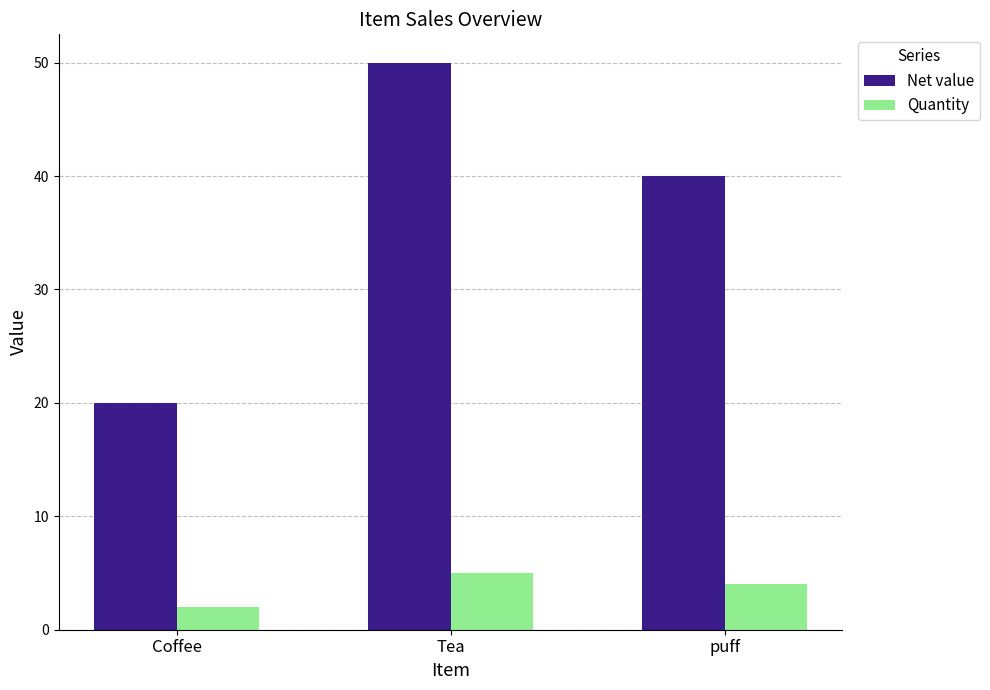

How many data points in Quantity are less than 4?

1